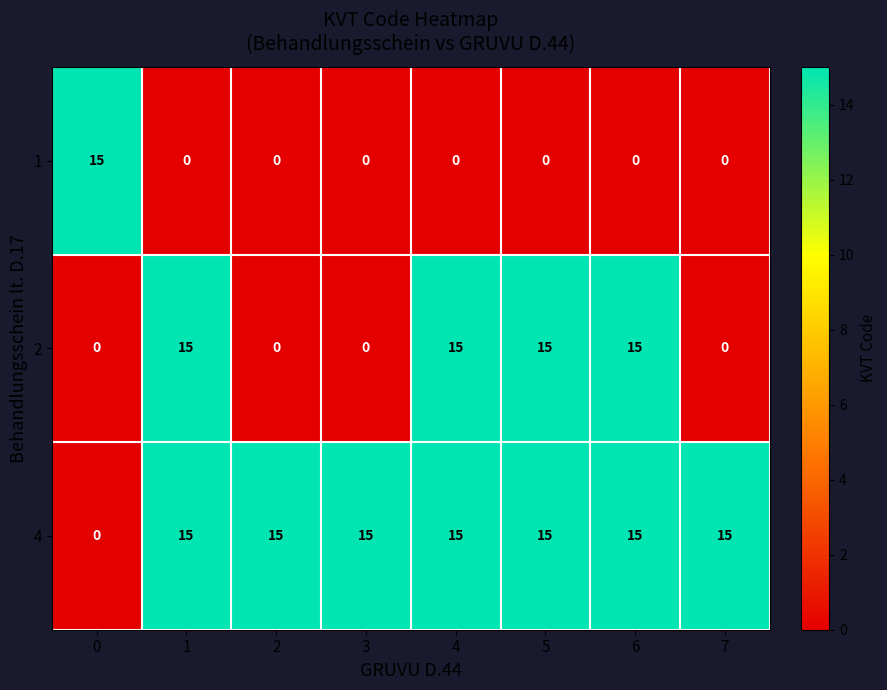

Reading left to right, list all the values displayed in this chart.

1: 15	0	0	0	0	0	0	0
2: 0	15	0	0	15	15	15	0
4: 0	15	15	15	15	15	15	15